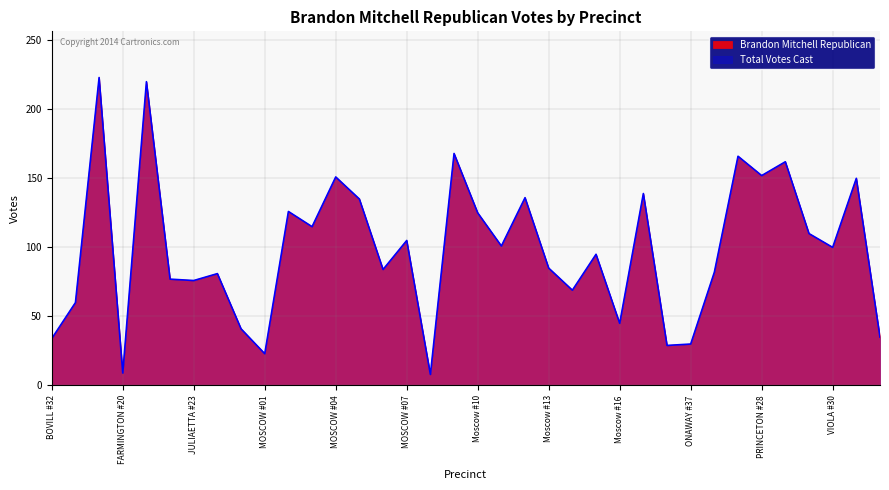

Rank the series by their maximum value, from lowest to highest.

Brandon Mitchell Republican, Total Votes Cast